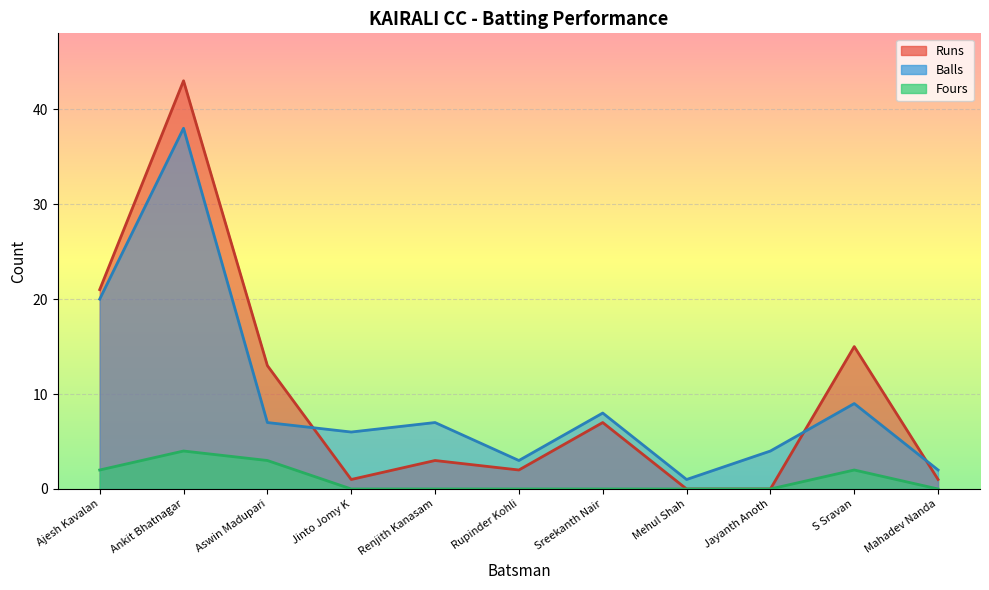

Where is Fours nearest to the value 2?

Ajesh Kavalan